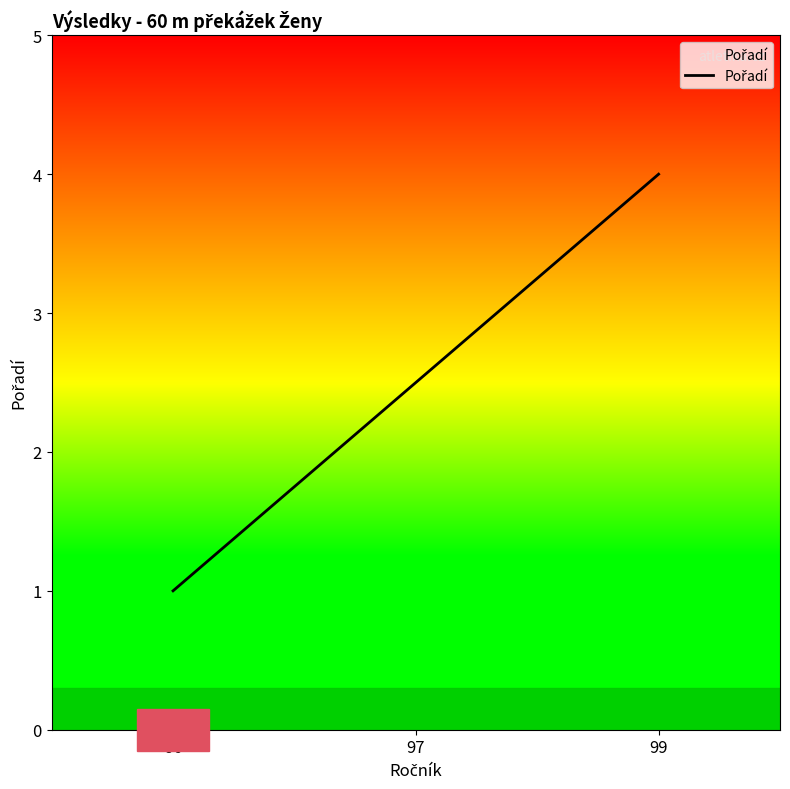

The chart shows a value of 1.6 at 96. True or false?

False